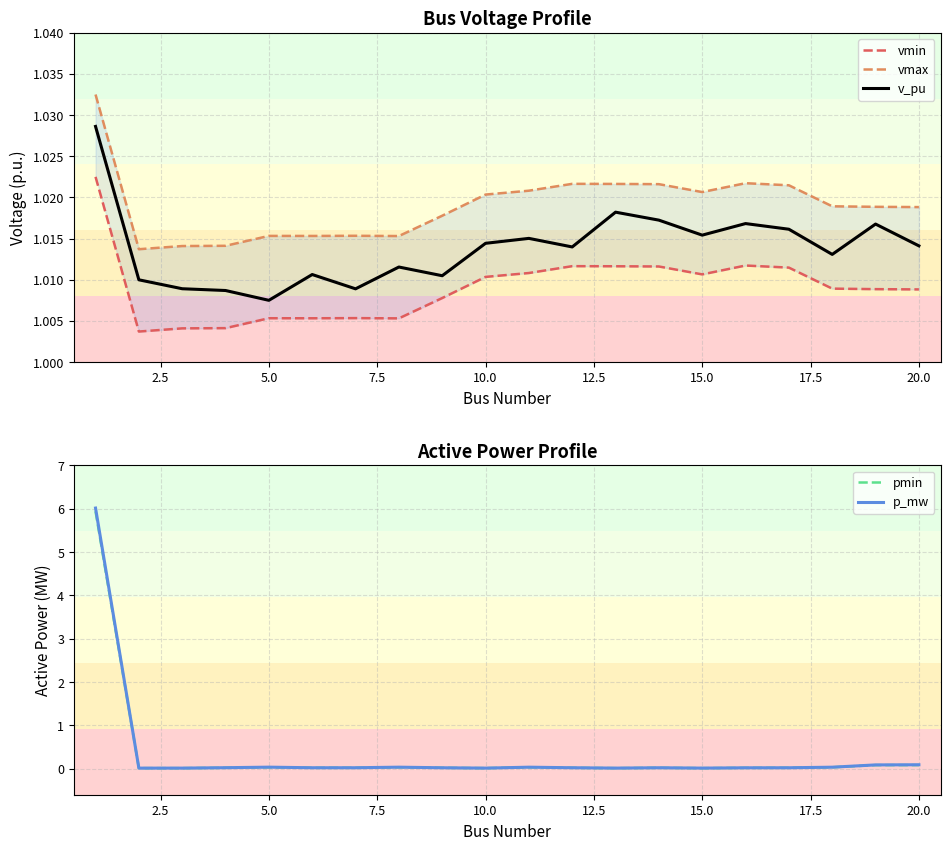

What is the sum of the pmin values at 19 and 0.0?

6.0